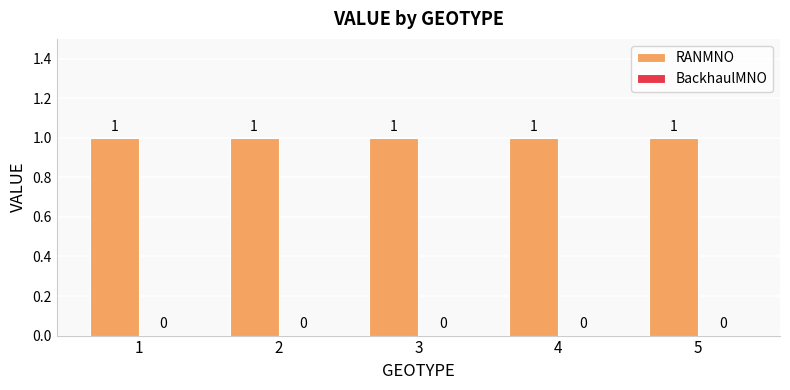

What is the lowest value of the RANMNO series?

1